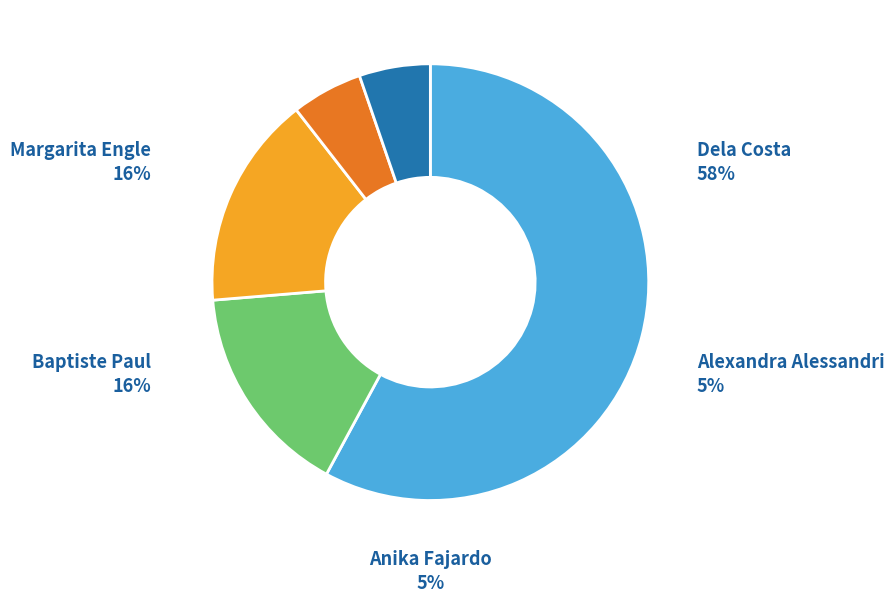

The Dela Costa (193370366) slice represents 45% of the pie. True or false?

False